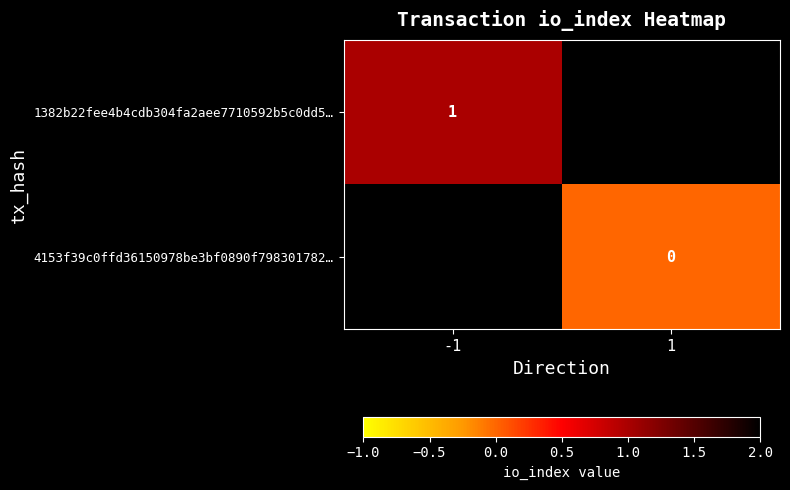

Which has a higher value, 1 or -1?

-1